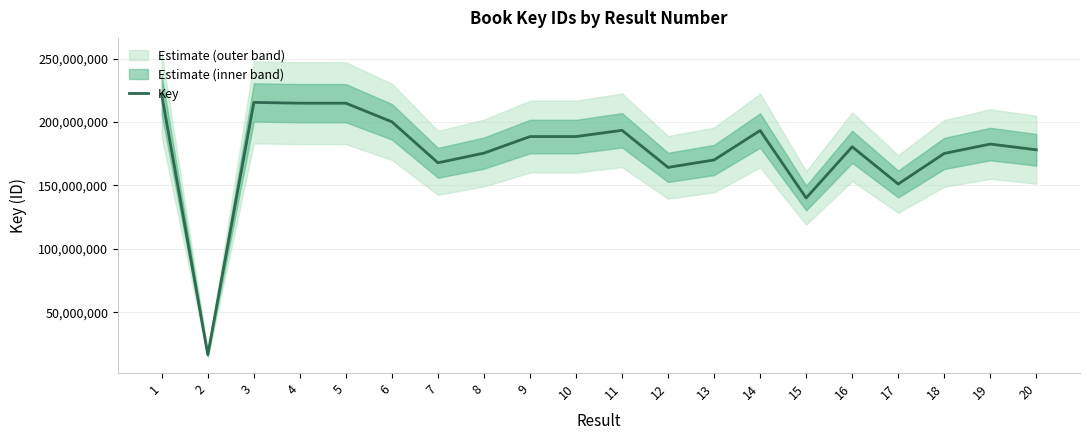

How many interior local peaks (higher than both neighbors) does the data have?

7